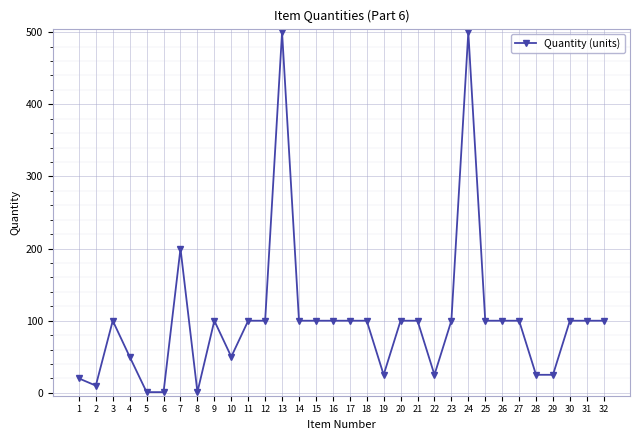

What is the maximum value shown in the chart?

500